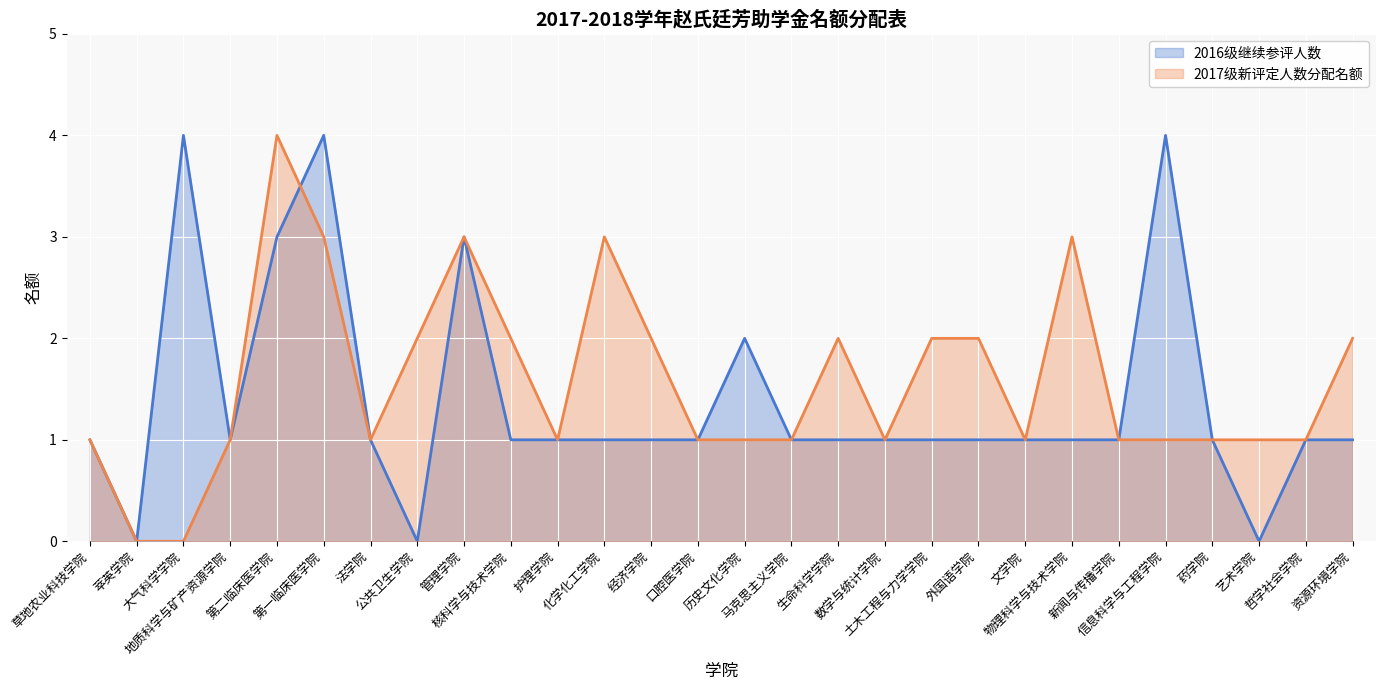

Which series has the largest total across all categories?

2017级新评定人数分配名额